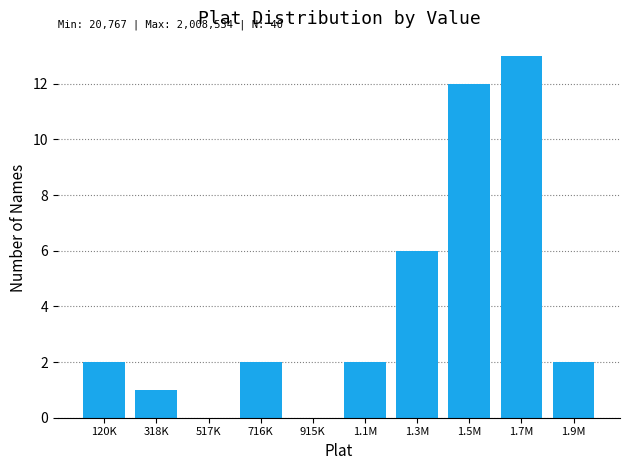

Reading left to right, list all the values displayed in this chart.

120K=2	318K=1	517K=0	716K=2	915K=0	1.1M=2	1.3M=6	1.5M=12	1.7M=13	1.9M=2